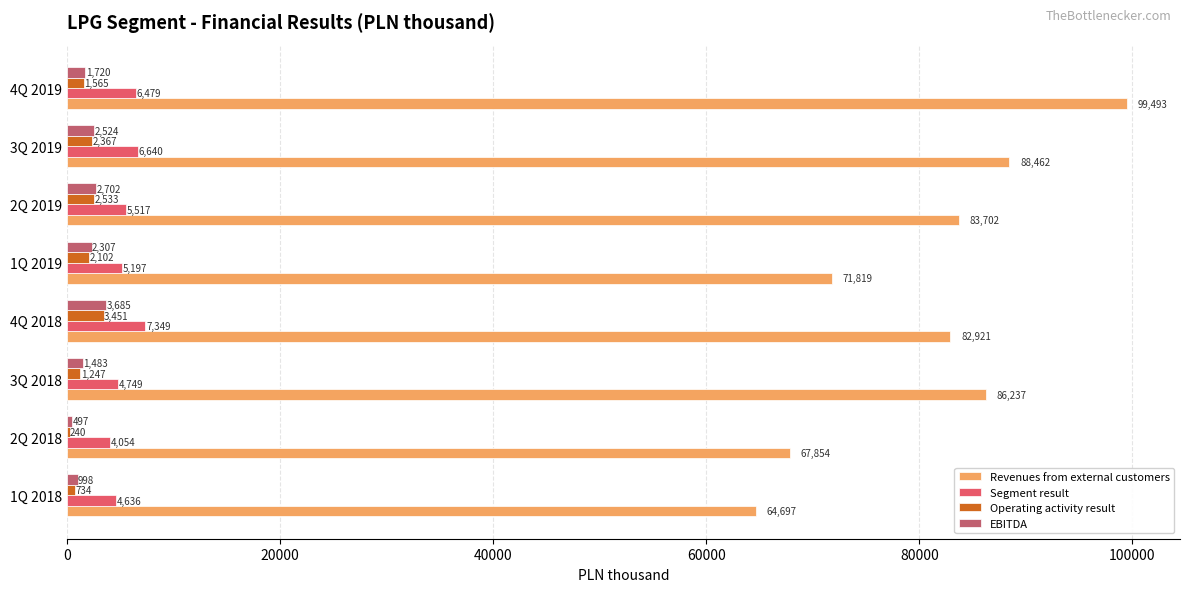

At which label is EBITDA closest to 2091?

1Q 2019